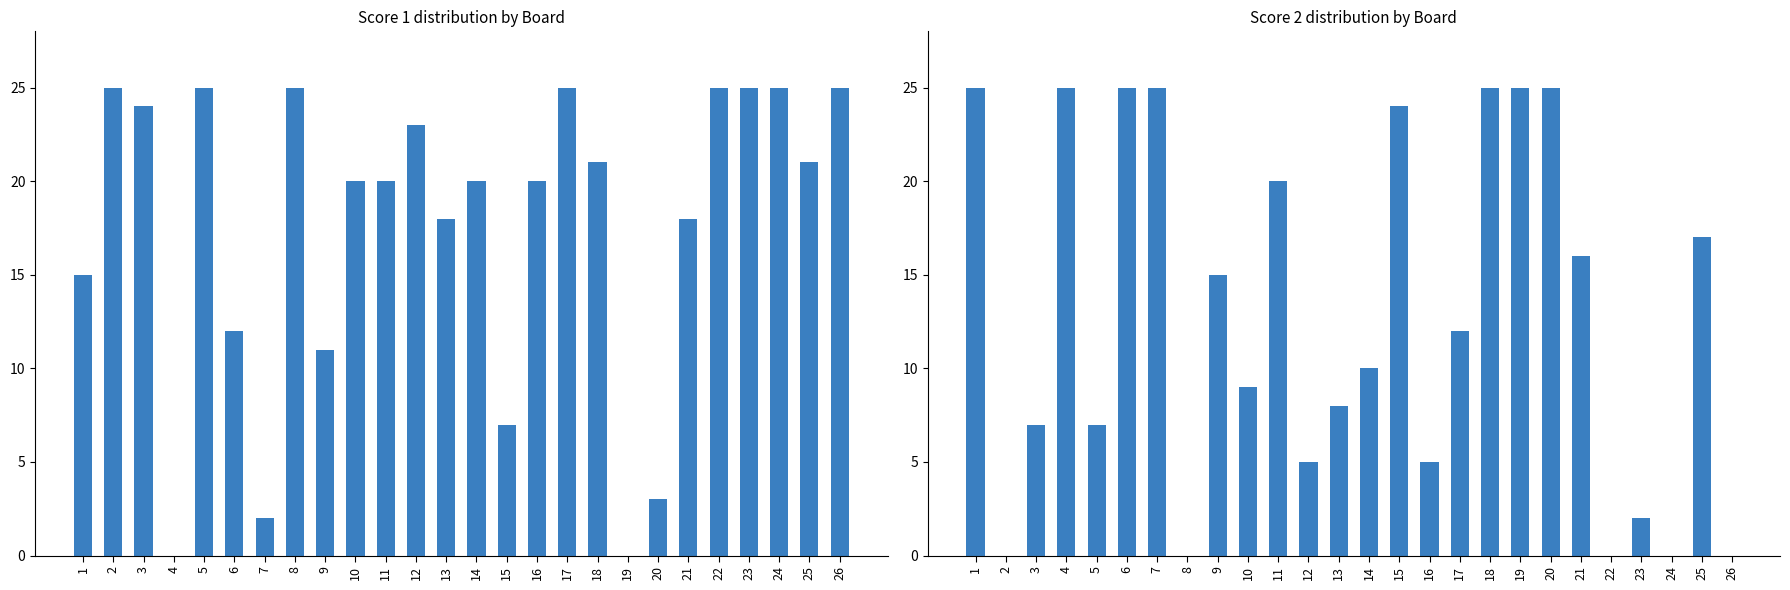

Rank the series by their average value, from highest to lowest.

Score 1, Score 2